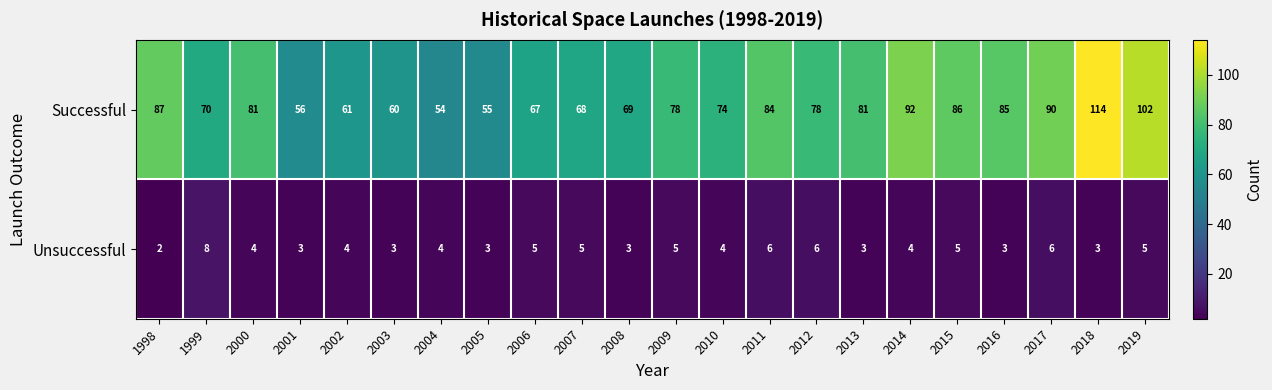

Where does the Unsuccessful series first go above 4?

1999